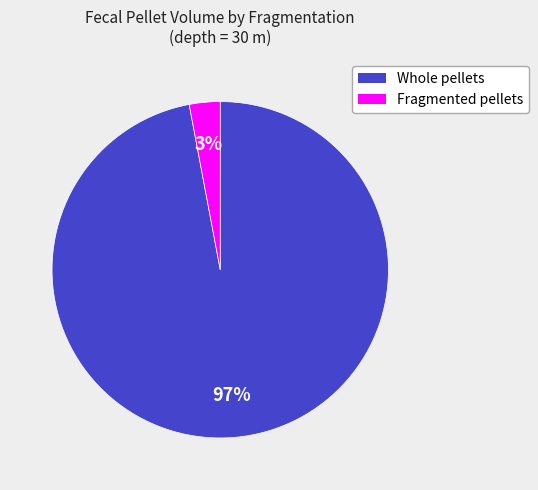

Does any single category account for the majority?

Yes